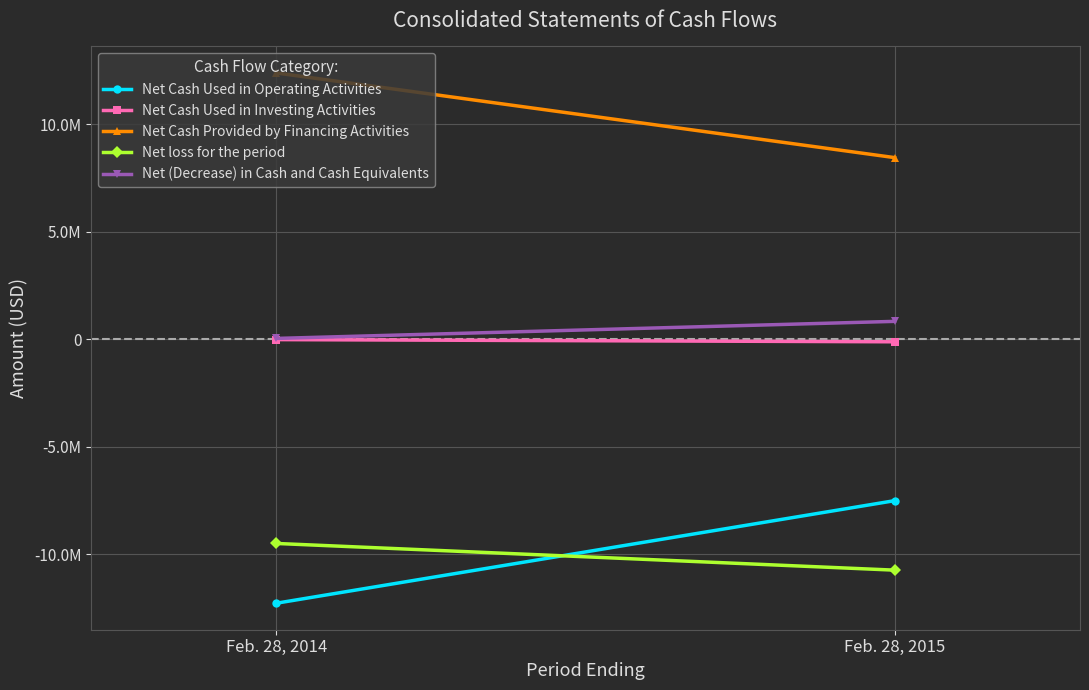

List the series in order of their peak value, highest first.

Net Cash Provided by Financing Activities, Net (Decrease) in Cash and Cash Equivalents, Net Cash Used in Investing Activities, Net Cash Used in Operating Activities, Net loss for the period